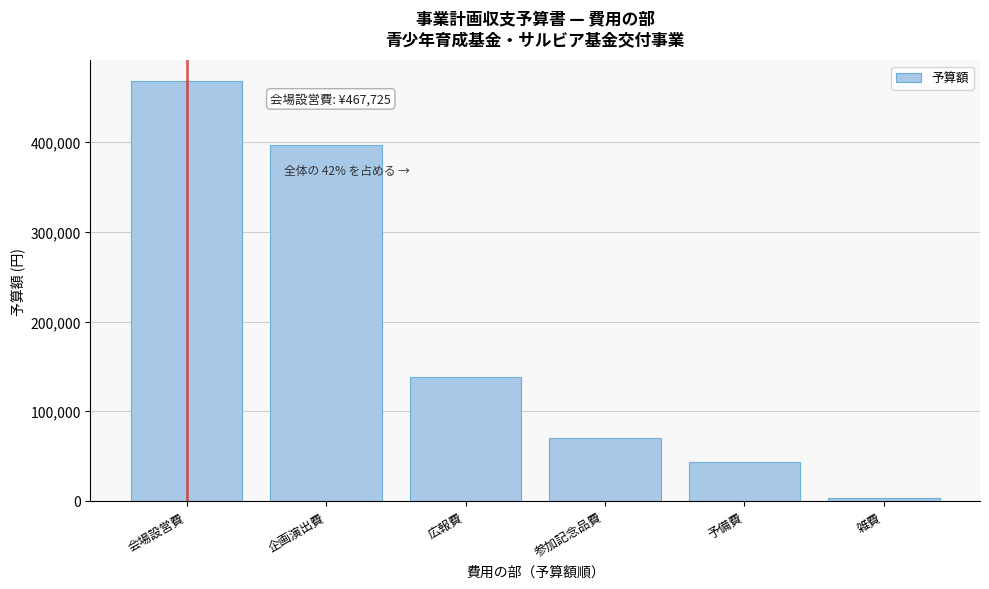

Reading left to right, list all the values displayed in this chart.

467725	397000	138600	70000	43678	2998